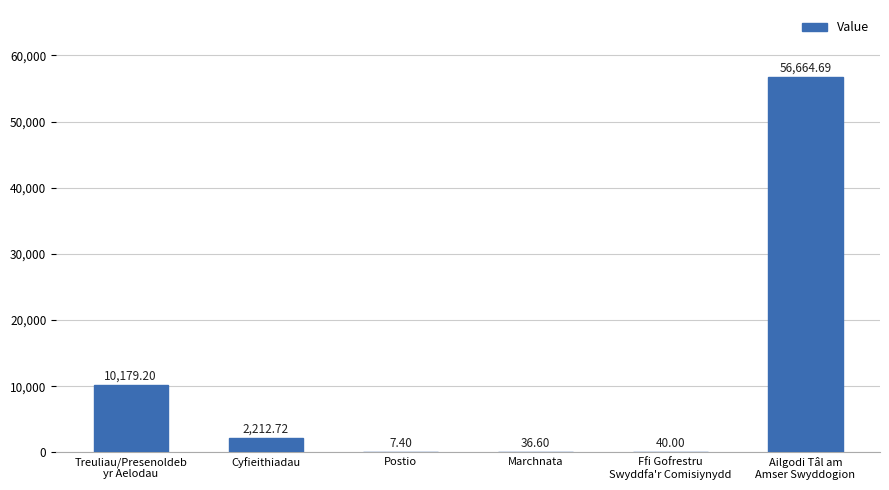

The chart shows a value of 2212.7 at Cyfieithiadau. True or false?

True